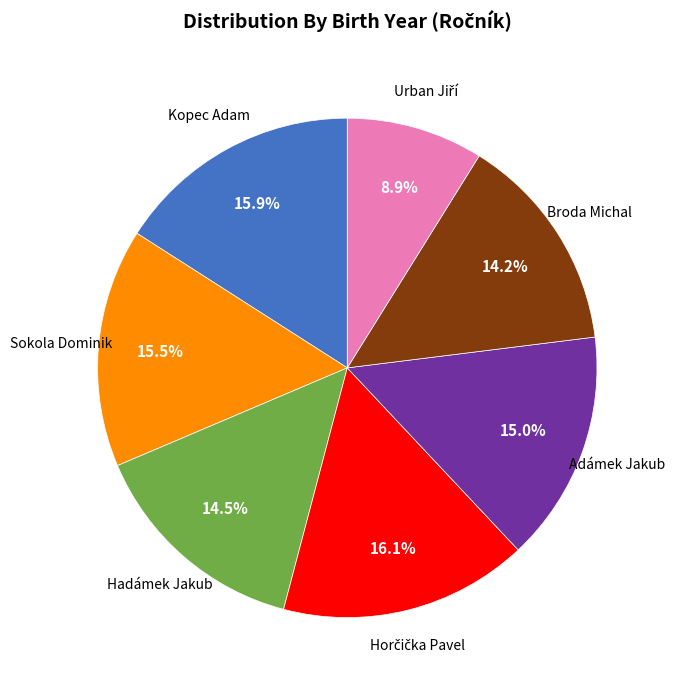

Is there a majority slice in this chart?

No